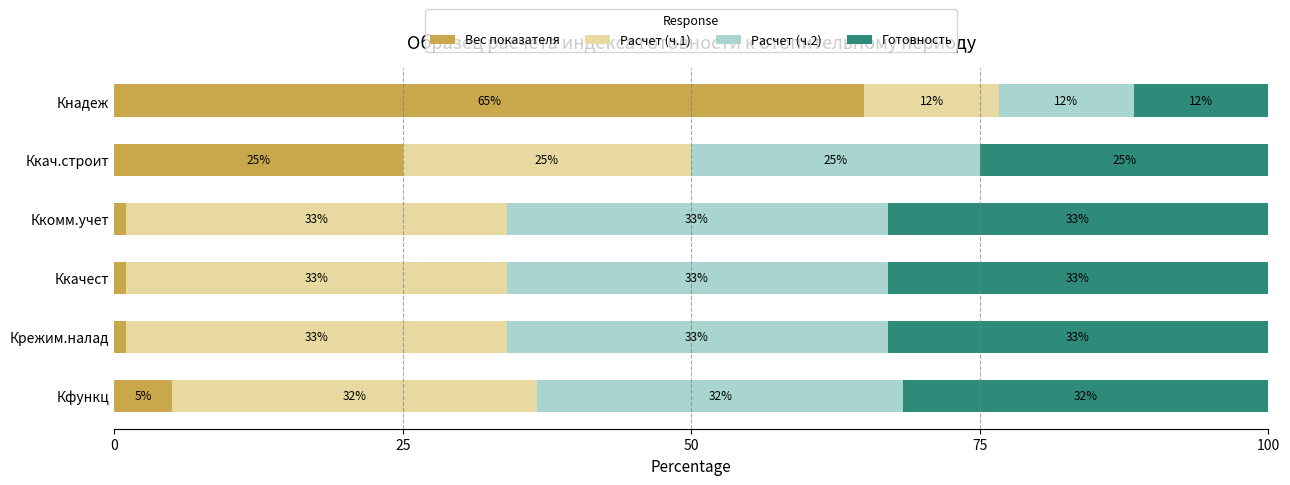

What is the sum of the Вес показателя values at Ккачест and Крежим.налад?

2.0